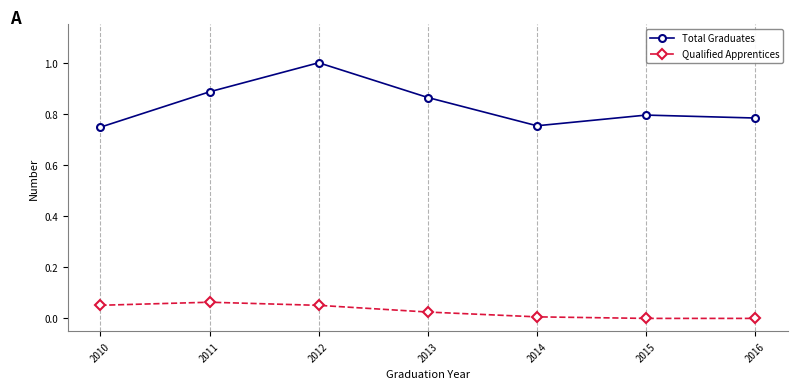

Count the Total Graduates values in the range 0 to 1.

7